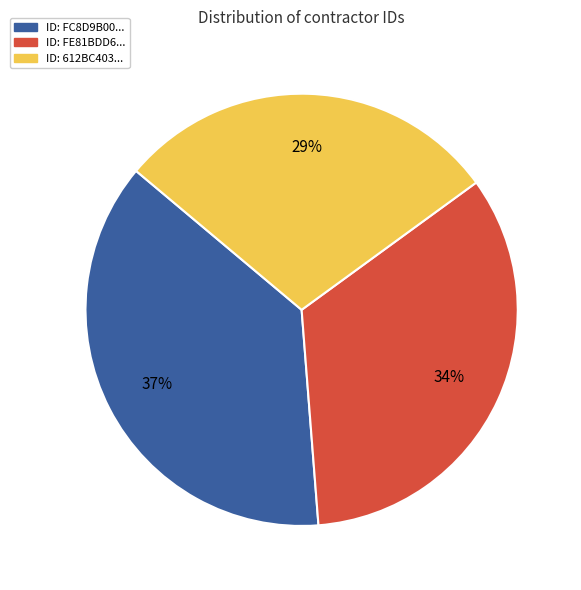

Is there a majority slice in this chart?

No